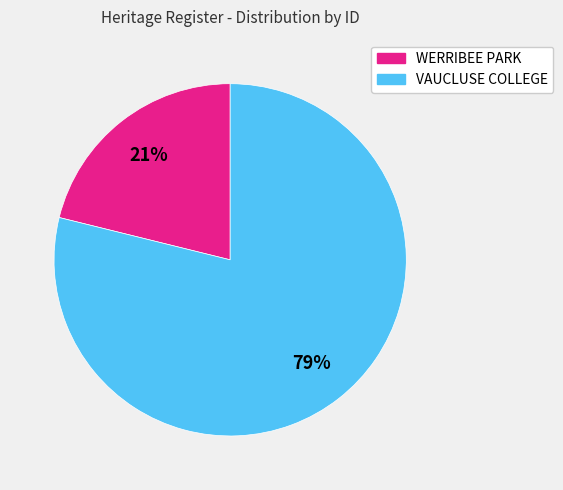

How many segments does this pie chart have?

2